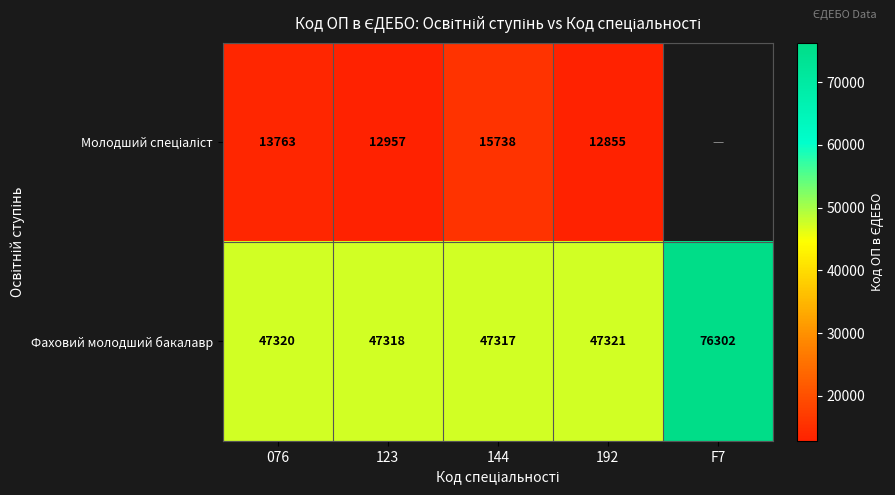

How many data points does each series have?

5